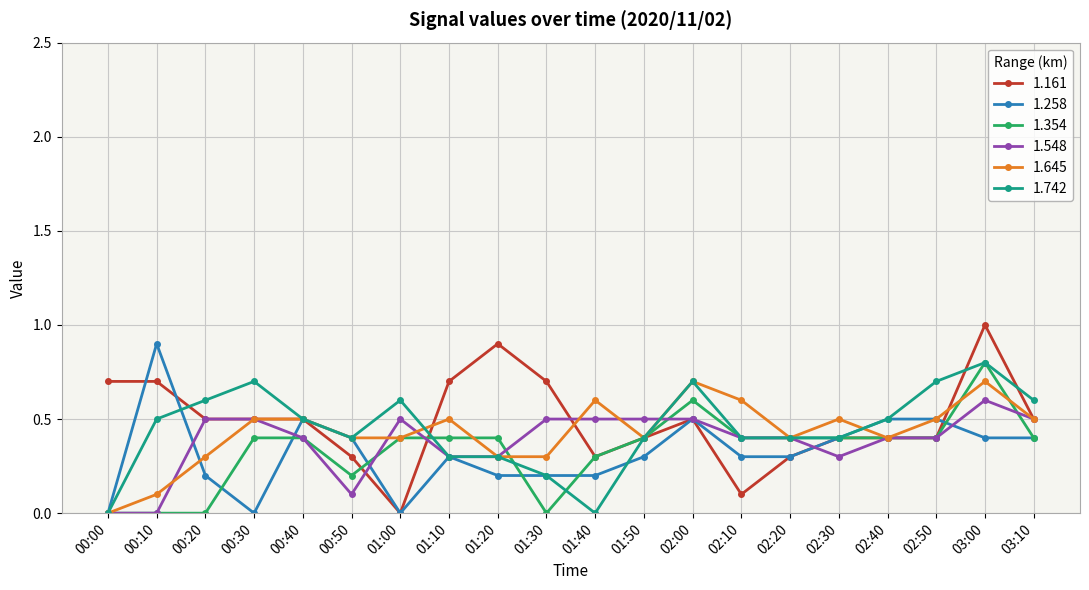

What value does the 1.645 series have at 03:00?

0.7